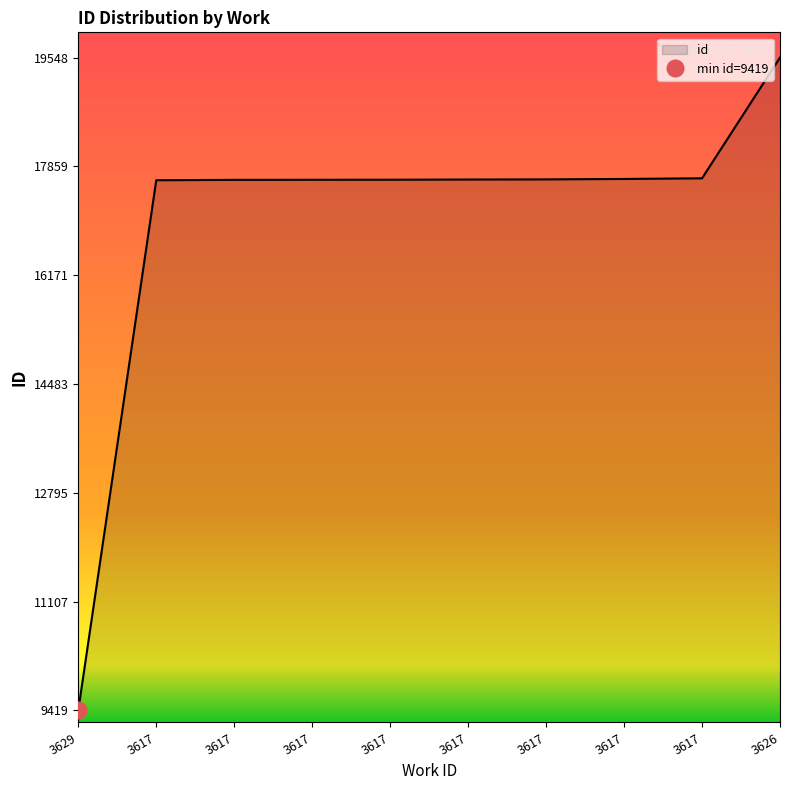

What is the minimum value shown in the chart?

9419